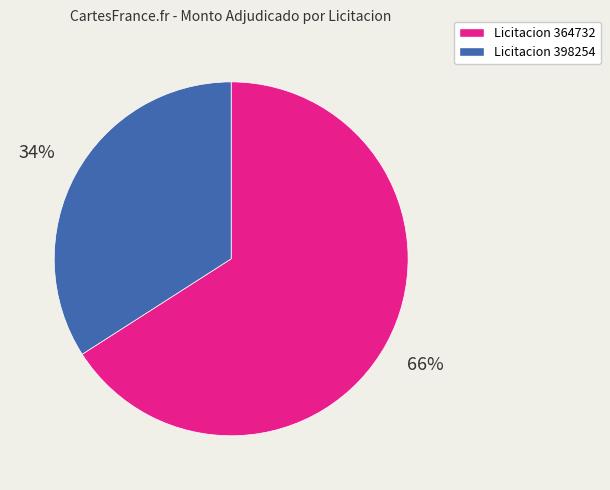

Count the number of slices in the pie.

2